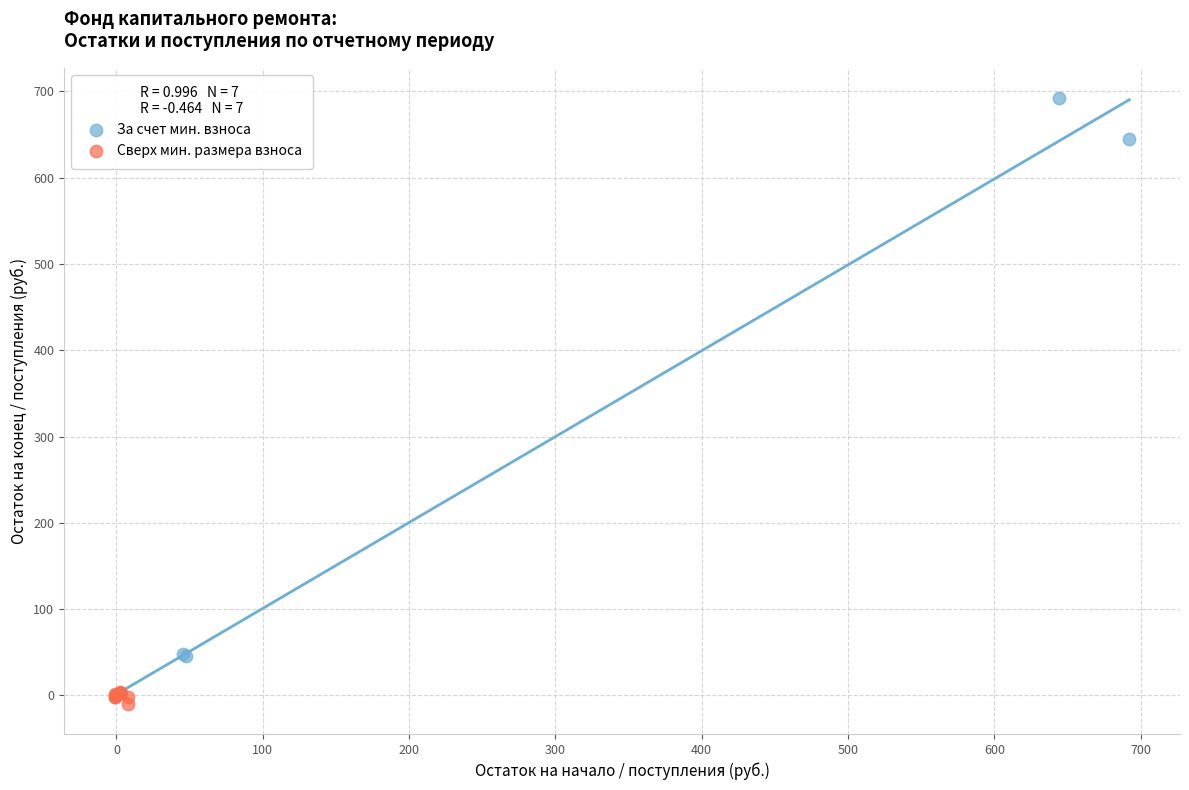

What are all the series names shown in the legend?

За счет мин. взноса, Сверх мин. размера взноса